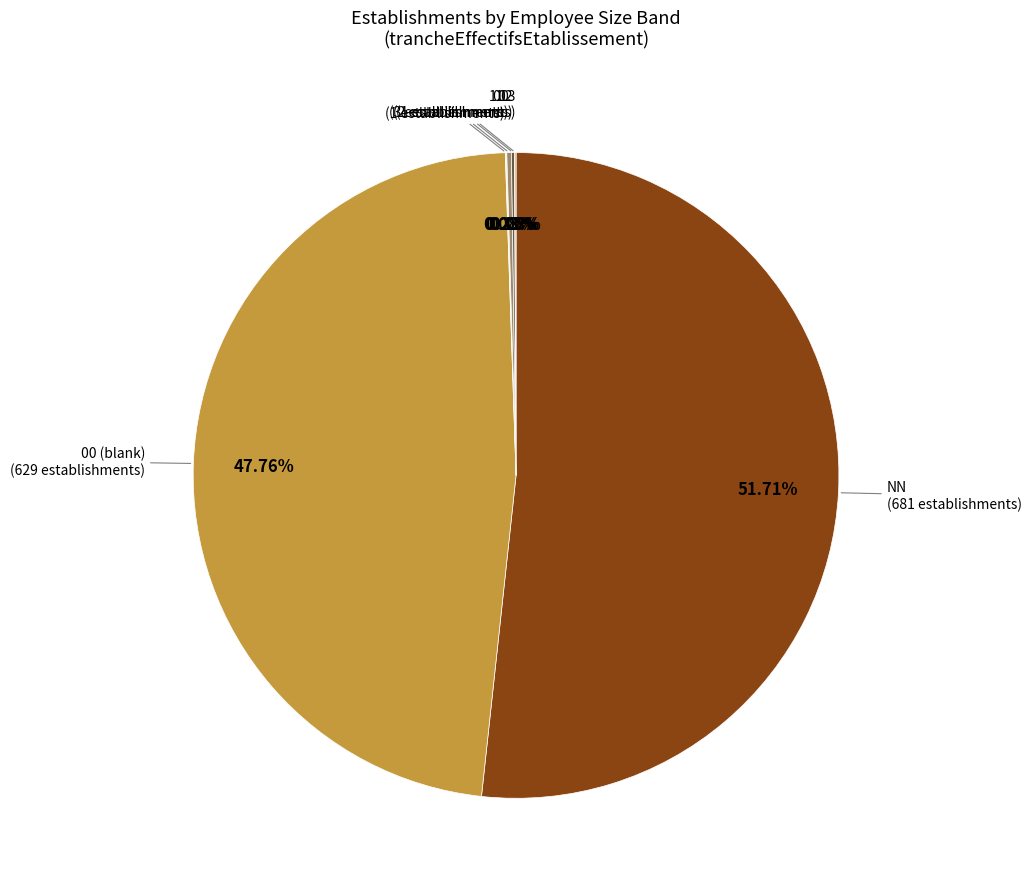

Is there any slice that represents more than half of the pie?

Yes